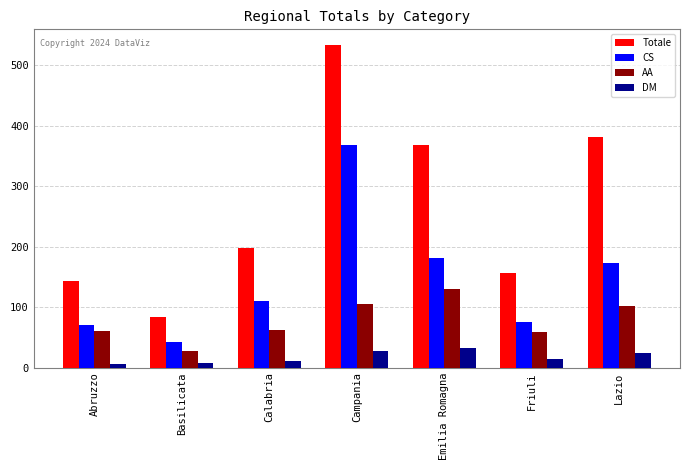

Read the CS value at Campania, to the nearest 10.

370